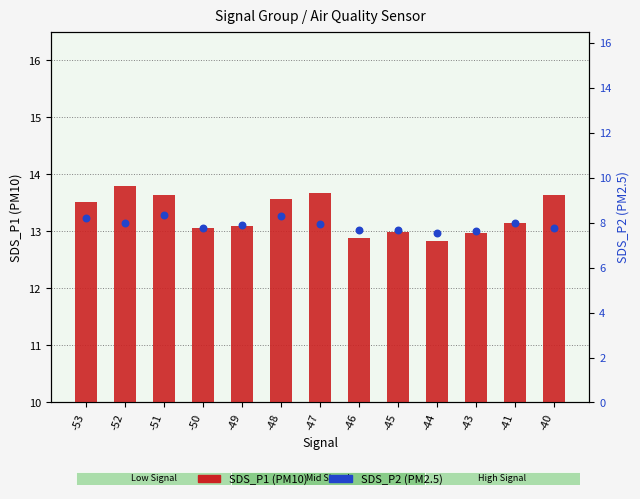

Is the value of SDS_P2 (PM2.5) at -49 greater than the value of SDS_P1 (PM10) at -52?

No